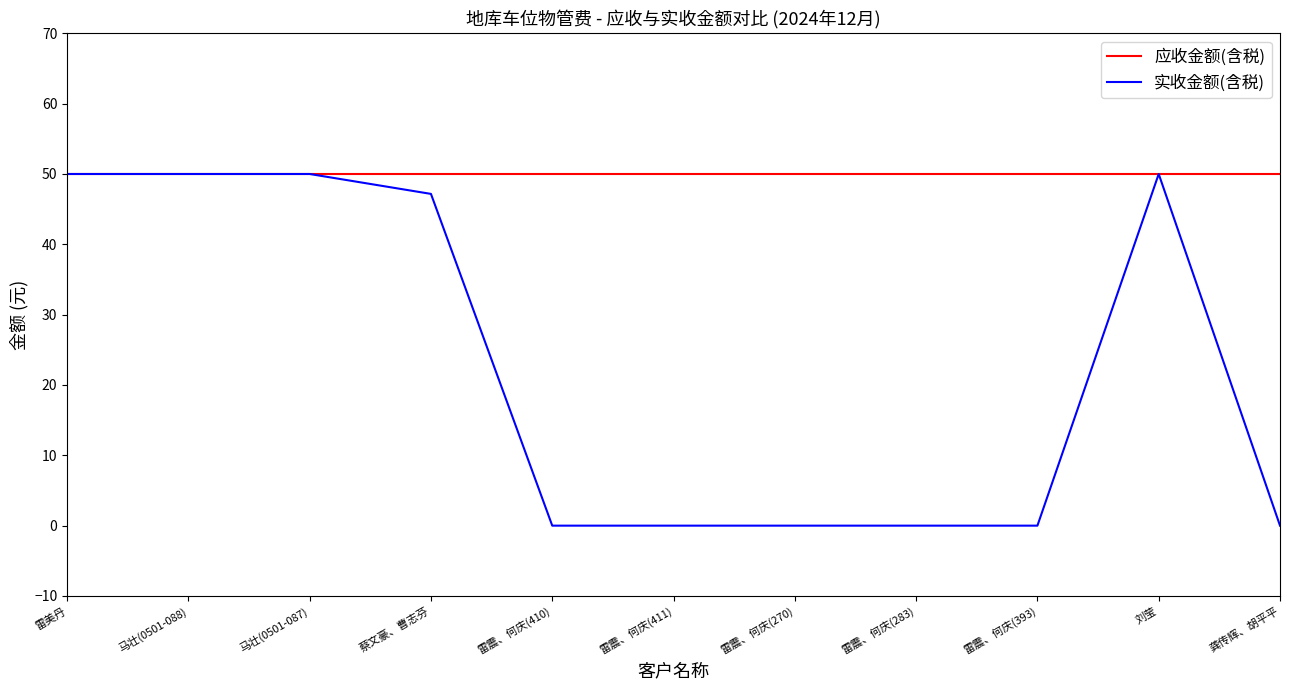

What is the highest value of the 实收金额(含税) series?

50.0